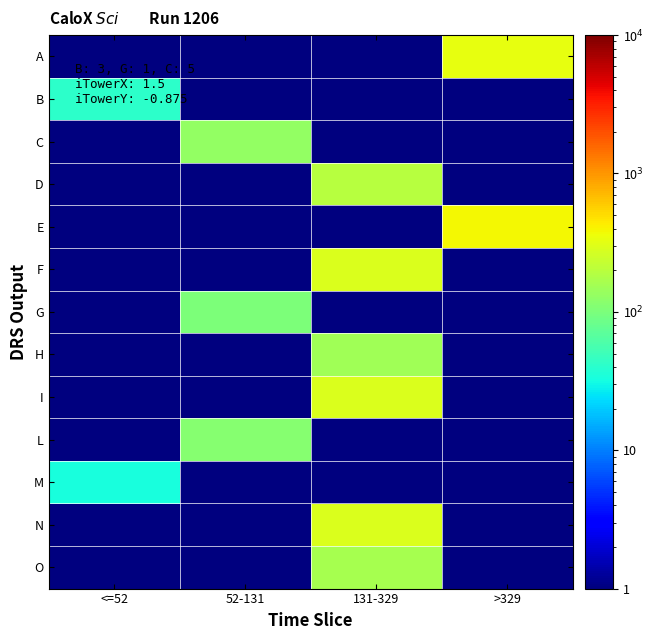

What is the spread (max minus min) of values at >329?

382